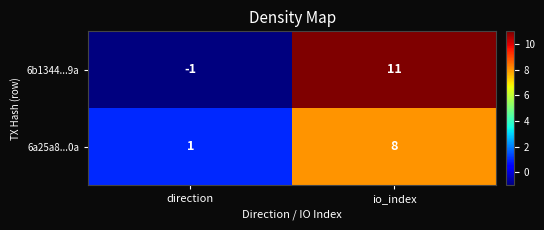

Count the number of data series in this chart.

2